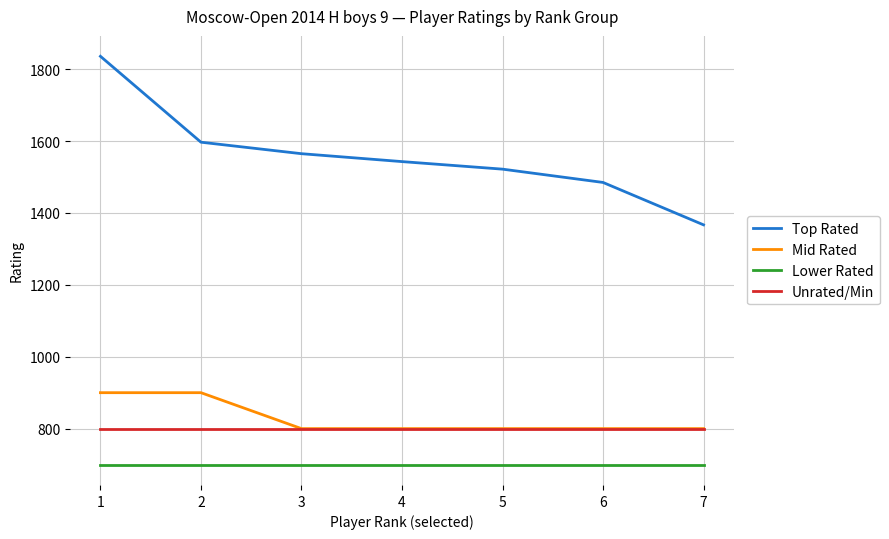

Which series has the widest spread of values?

Top Rated